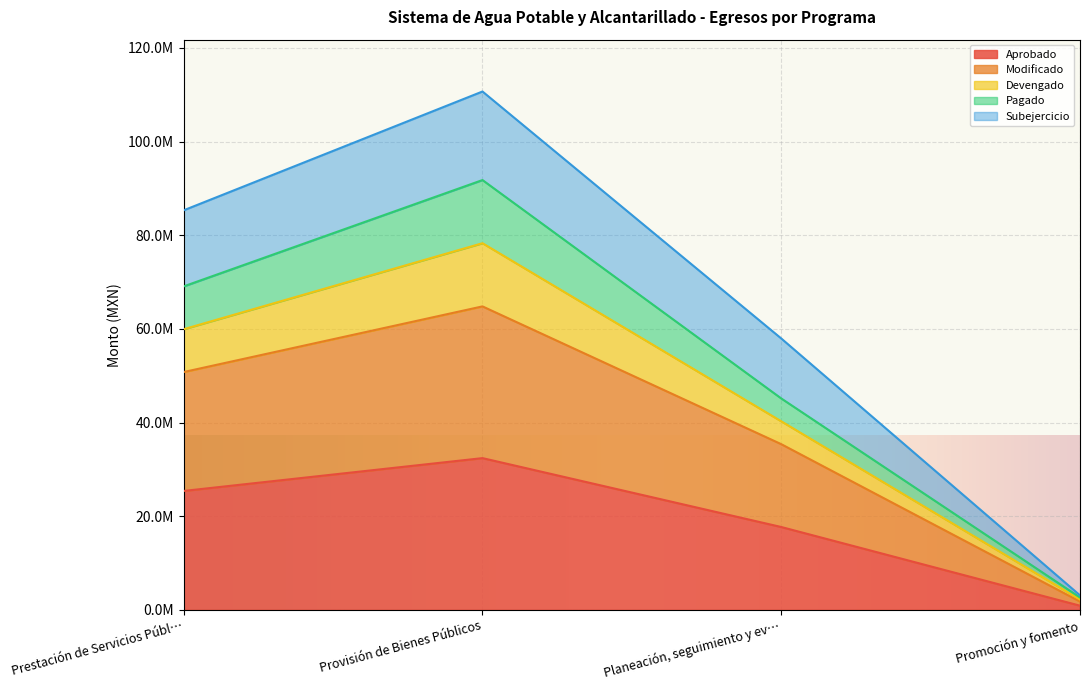

Where is Modificado nearest to the value 33290706?

Planeación, seguimiento y ev…